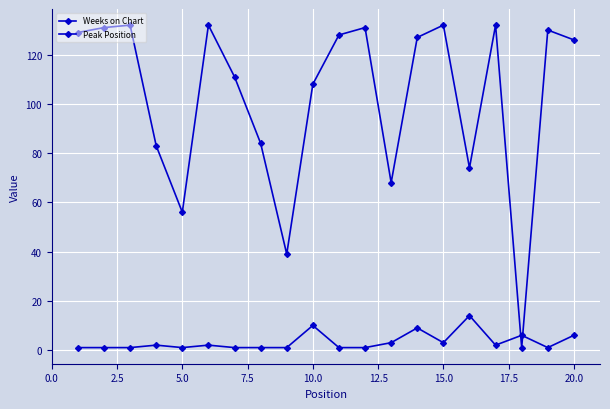

How many data points does each series have?

20